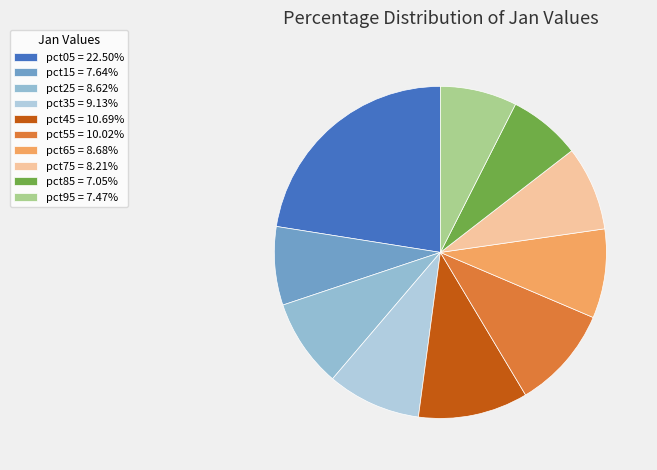

How many segments does this pie chart have?

10